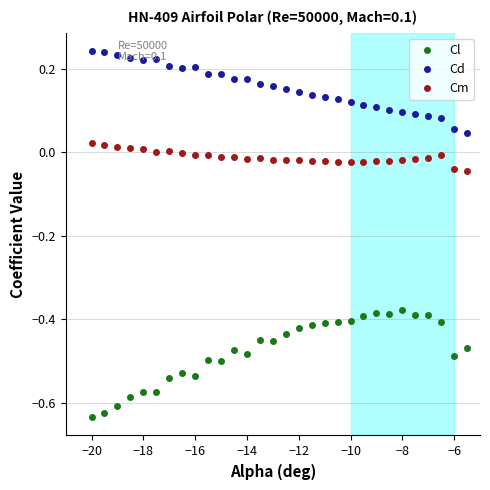

Which series has the largest total across all categories?

Cd